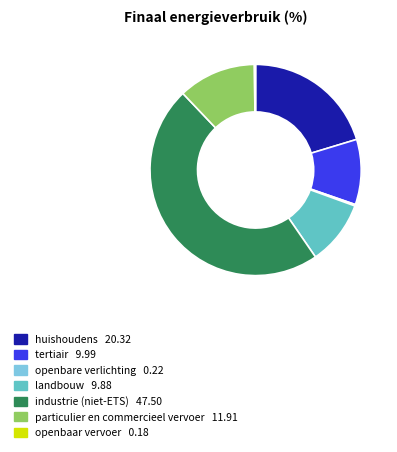

Is there a majority slice in this chart?

No